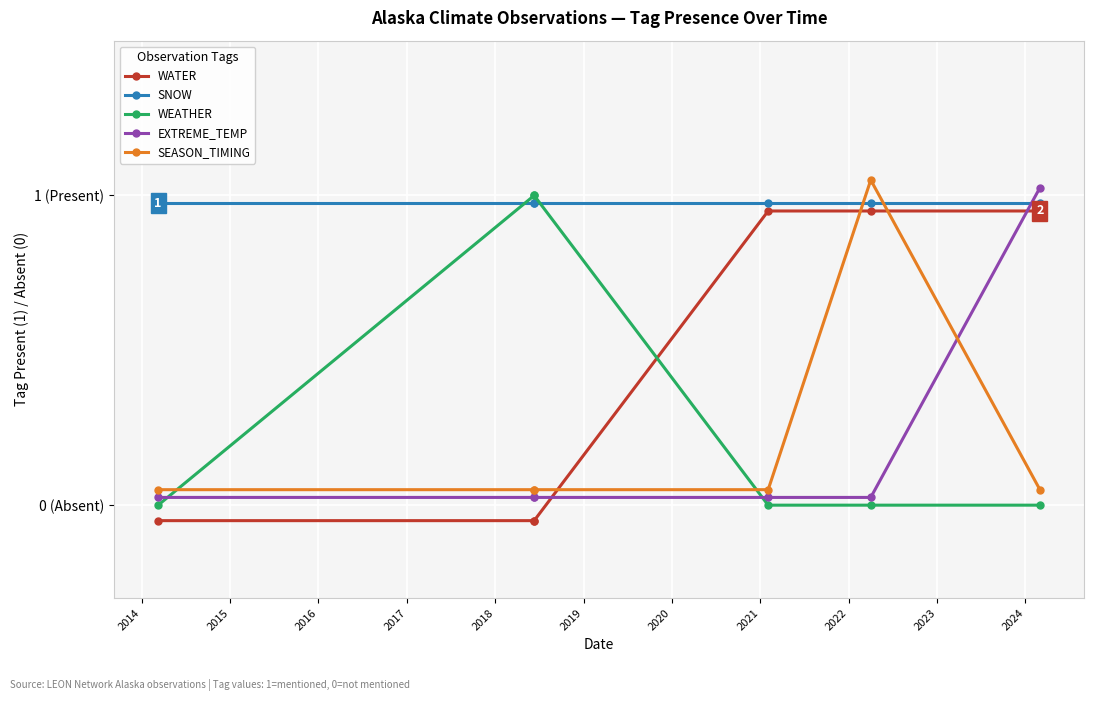

What is the difference between the maximum and minimum values in the WATER series?

1.0